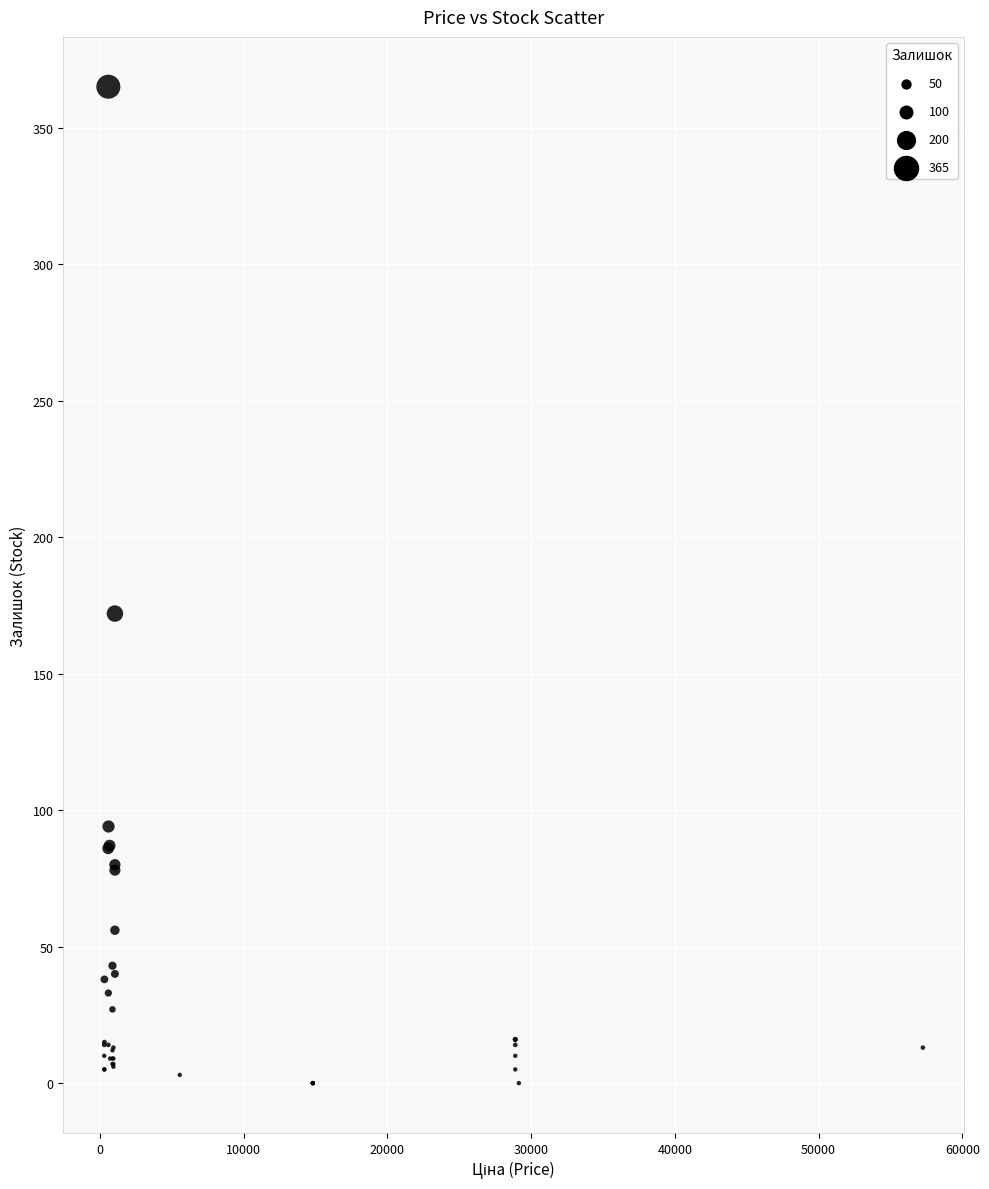

What Y value in the scatter plot is closest to 182?

172